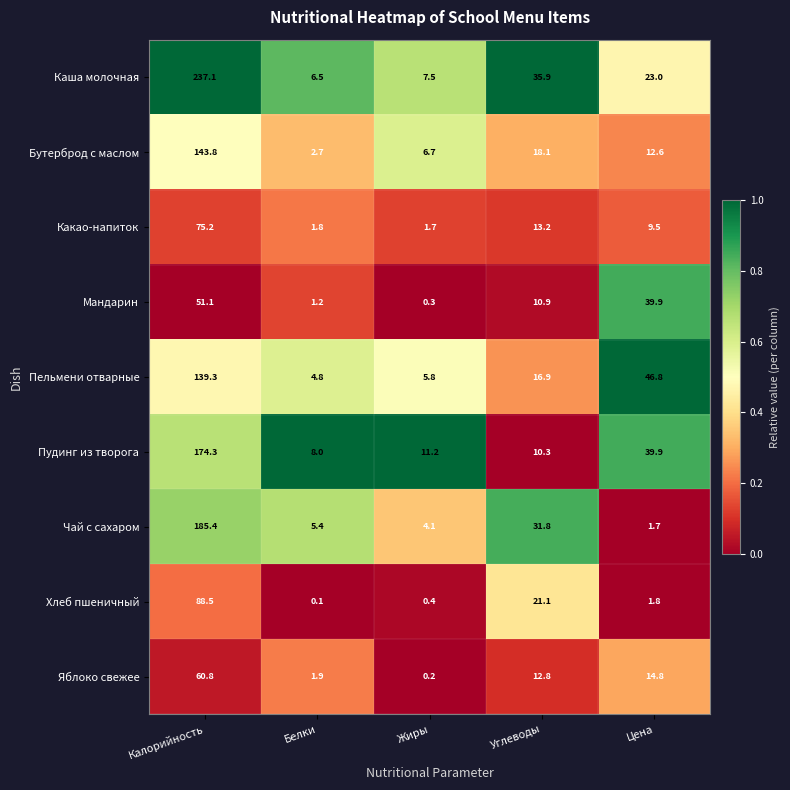

What is the total value across all series at Углеводы?

171.0